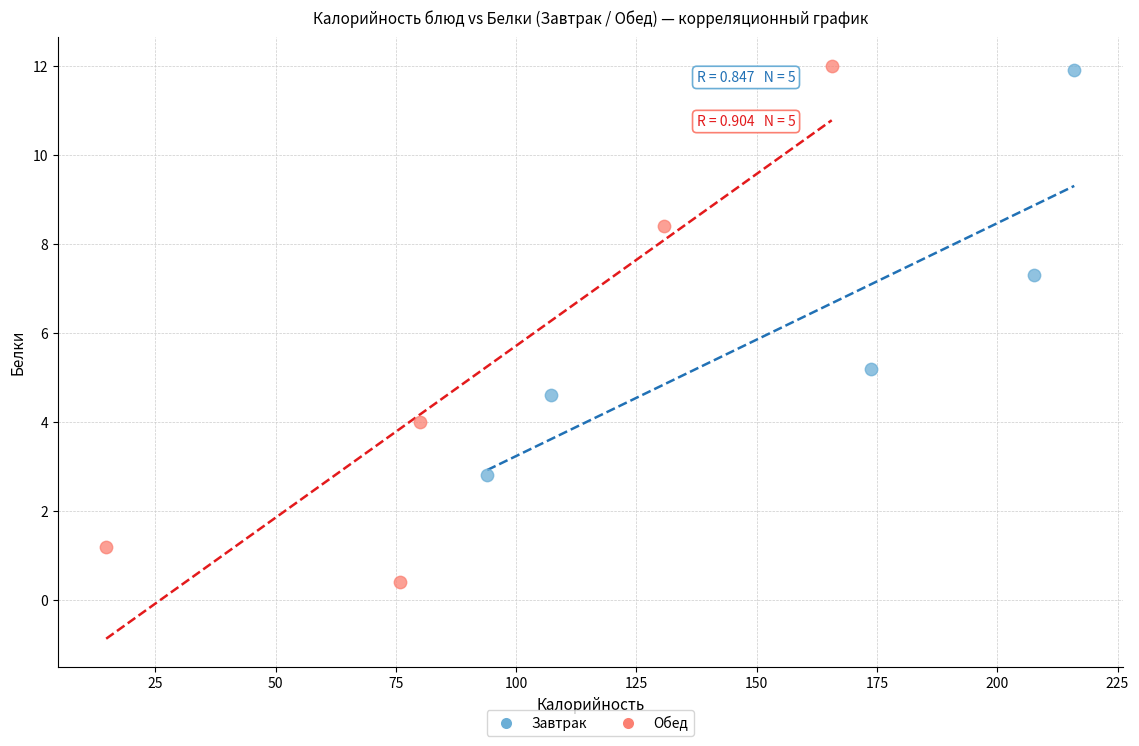

What are all the series names shown in the legend?

Завтрак, Обед